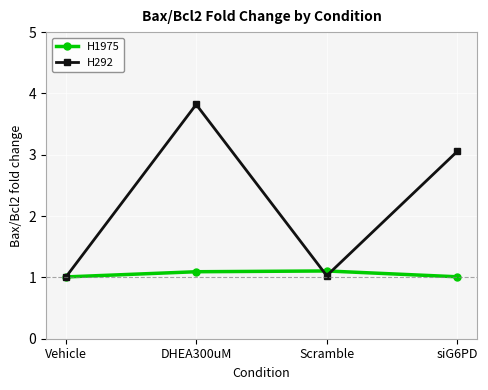

How many lines are shown in the chart?

2